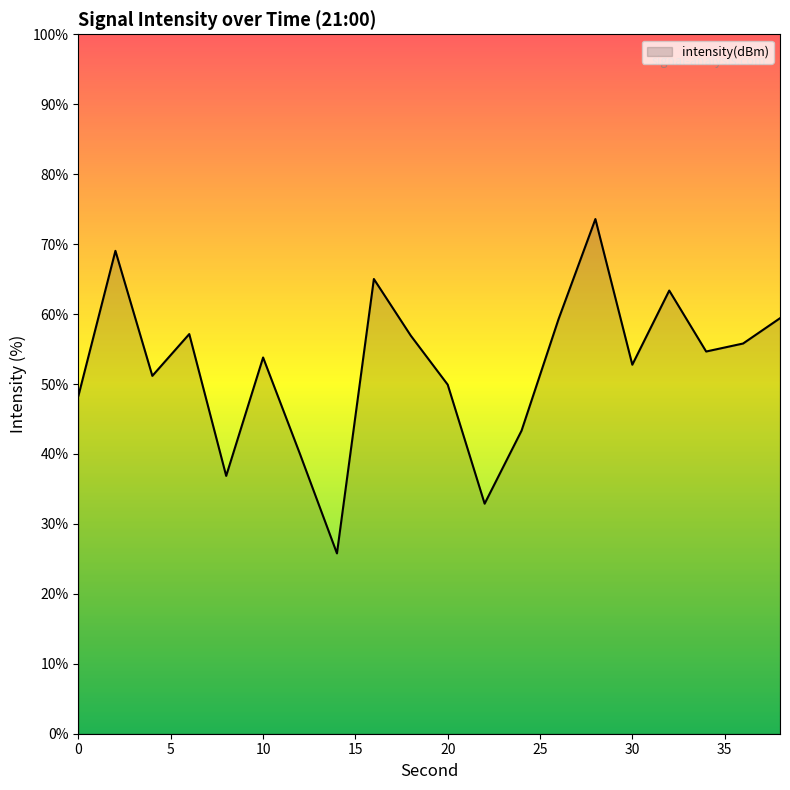

What is the smallest value displayed?

25.8